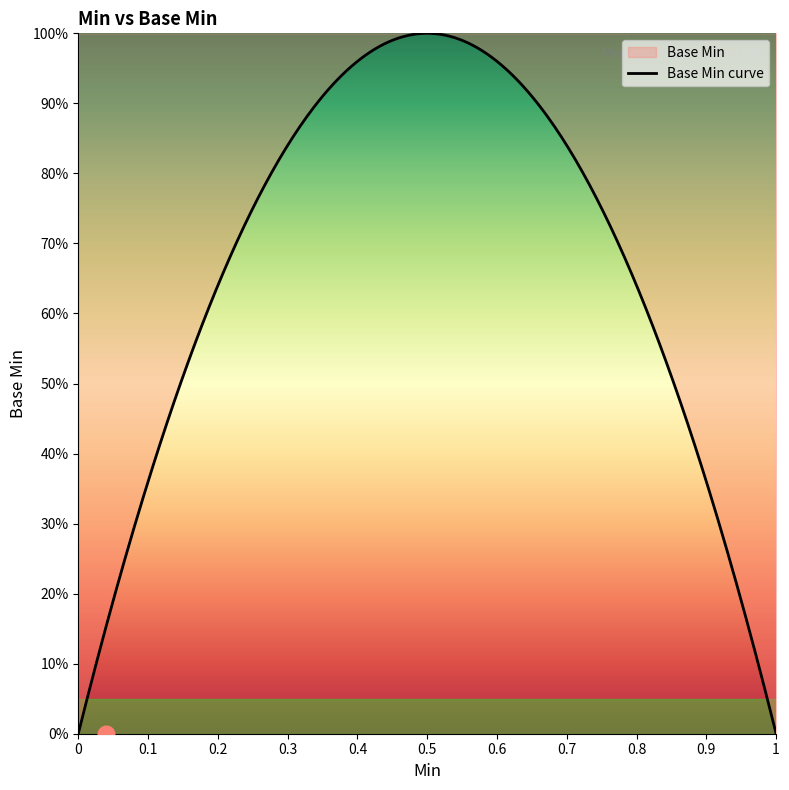

The value at 0 is 0. True or false?

True